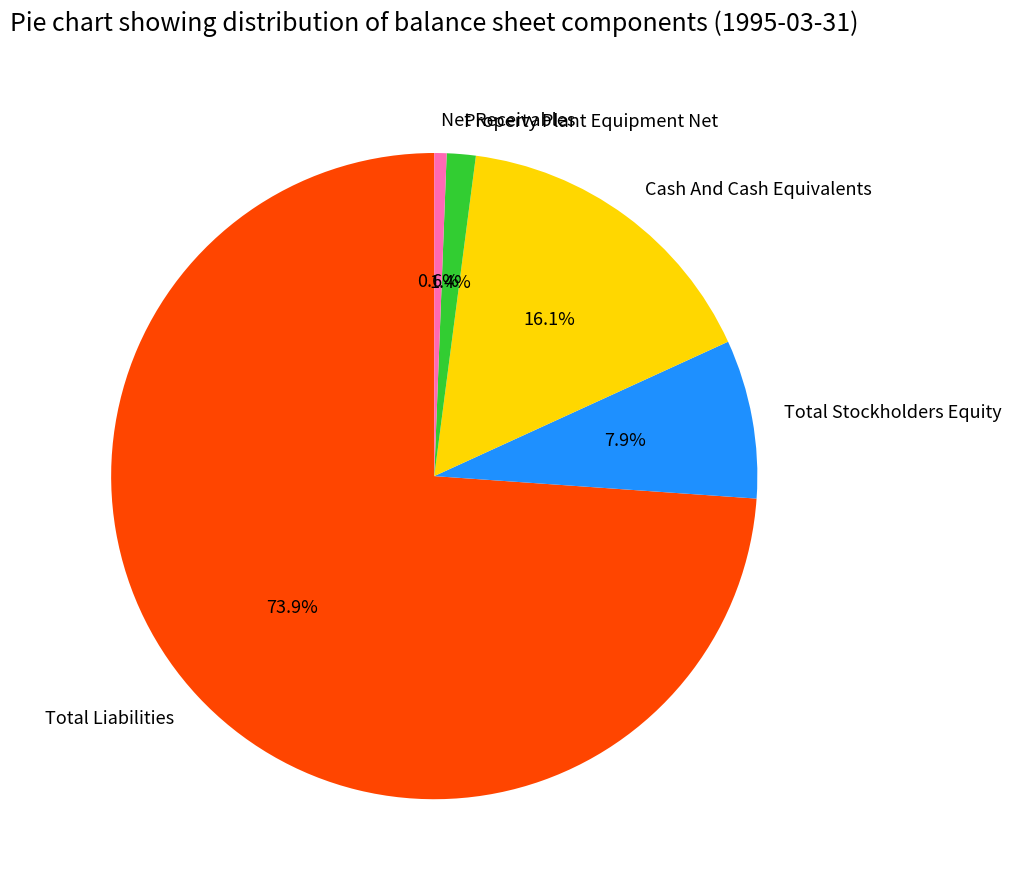

Combined, do Property Plant Equipment Net and Total Stockholders Equity account for over 50%?

No